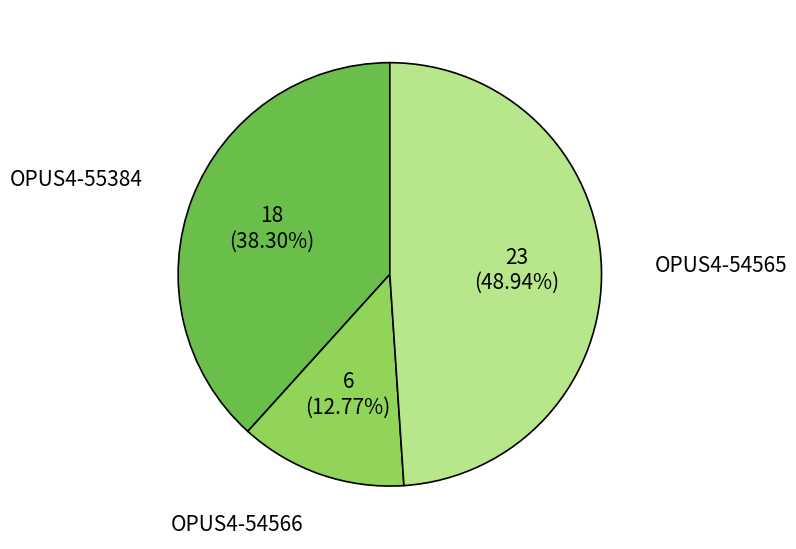

Does OPUS4-54566 represent more than half of the total?

No